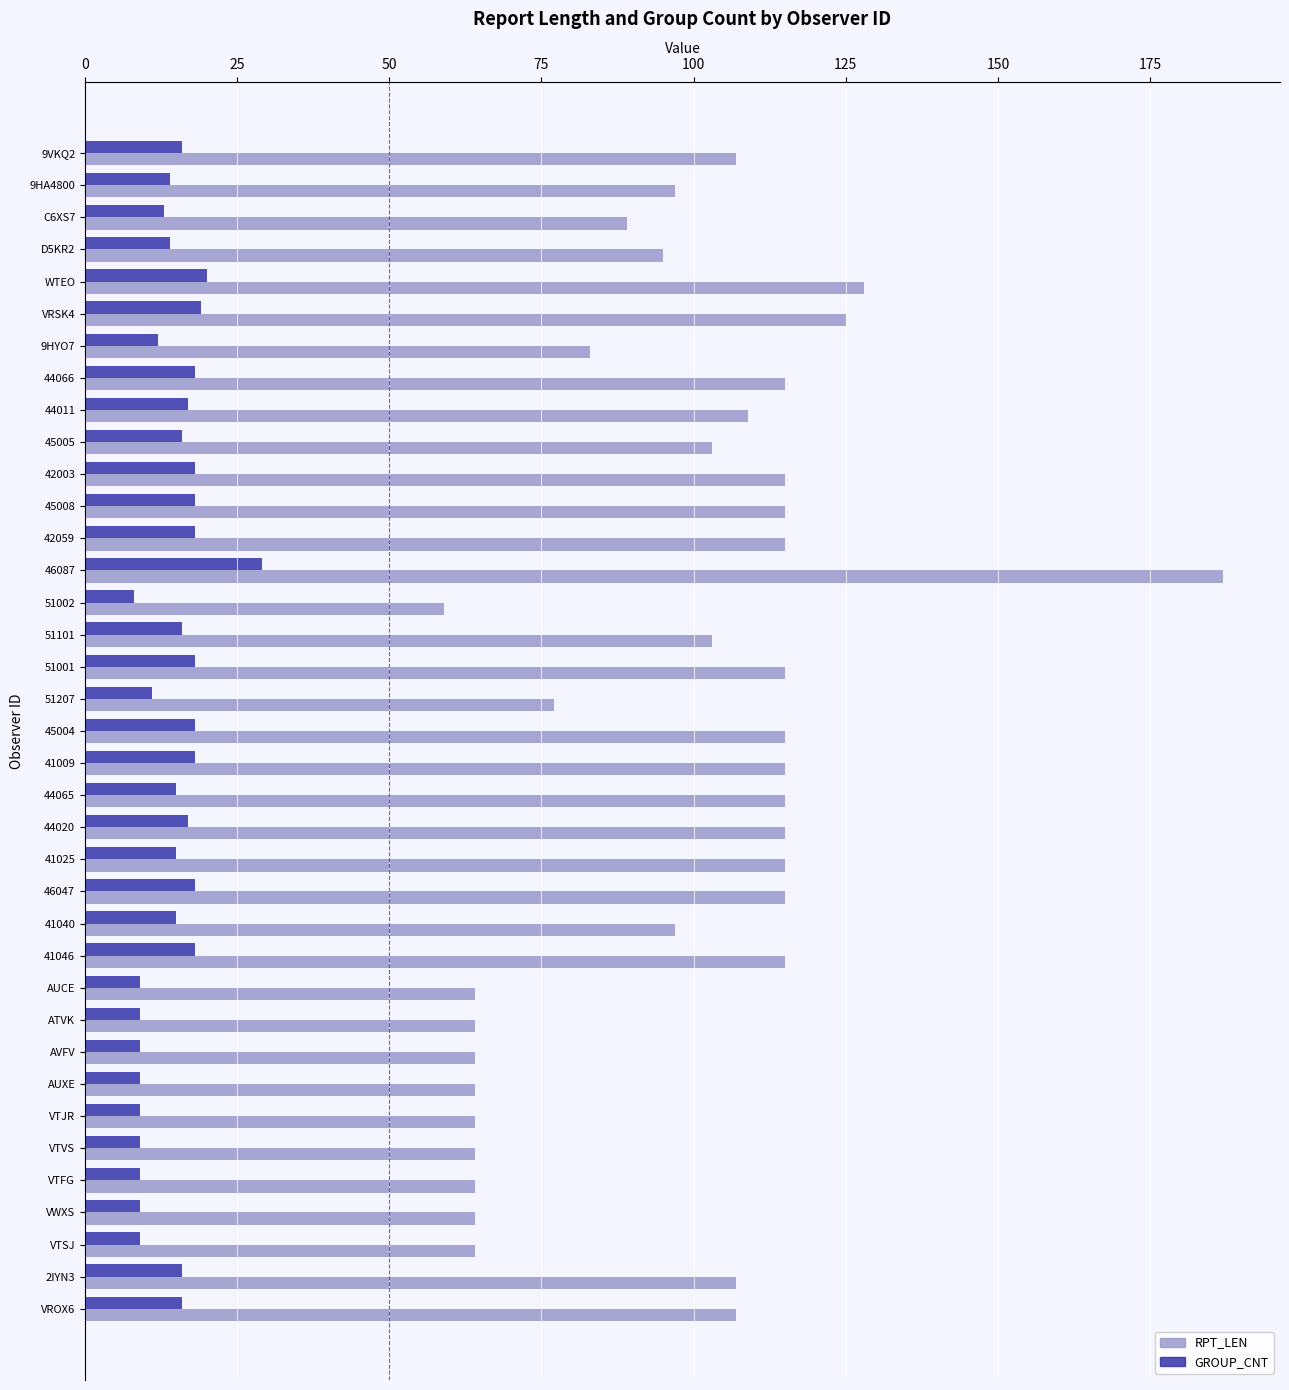

What is the difference between the maximum and minimum values in the RPT_LEN series?

128